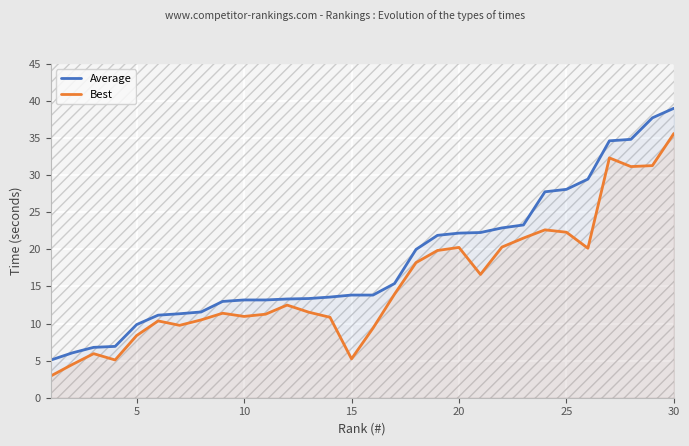

What is the maximum value for Best?

35.6